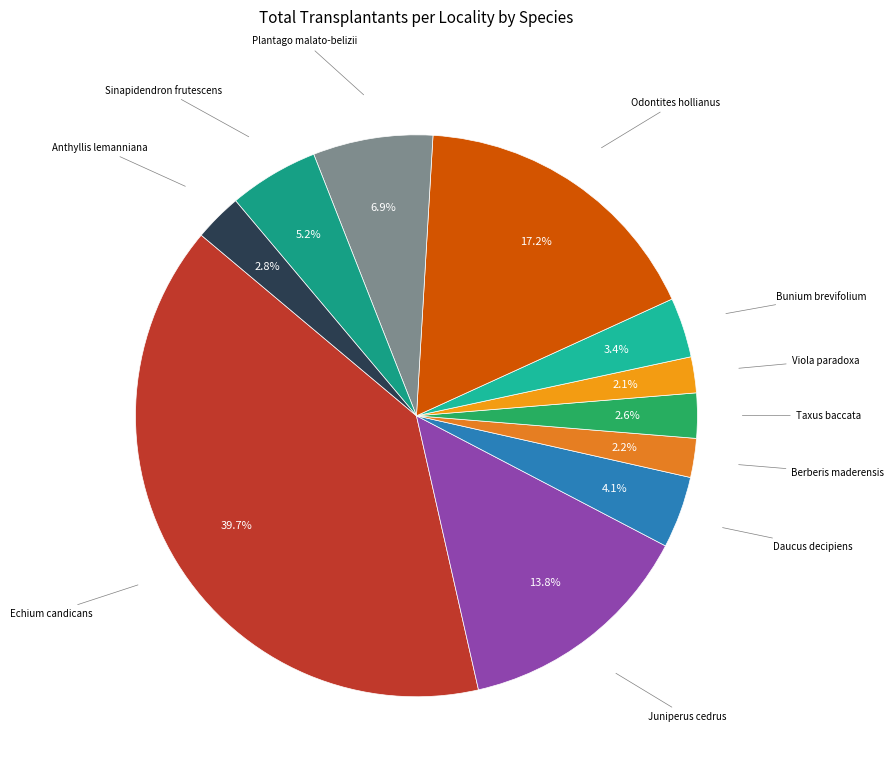

True or false: Viola paradoxa accounts for 2% of the total.

True